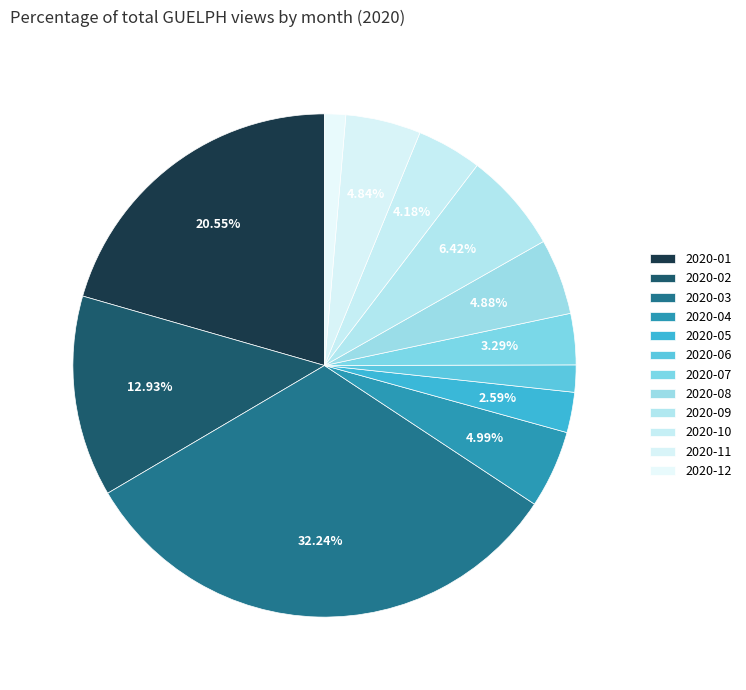

Does any single category account for the majority?

No